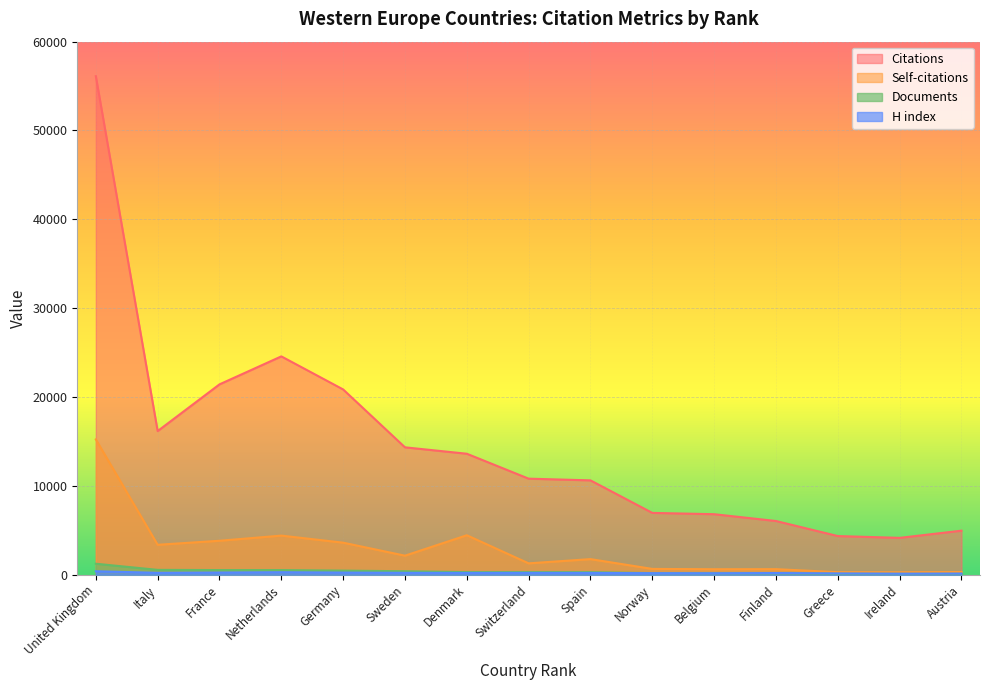

Is it true that Self-citations equals 2134 at Sweden?

True